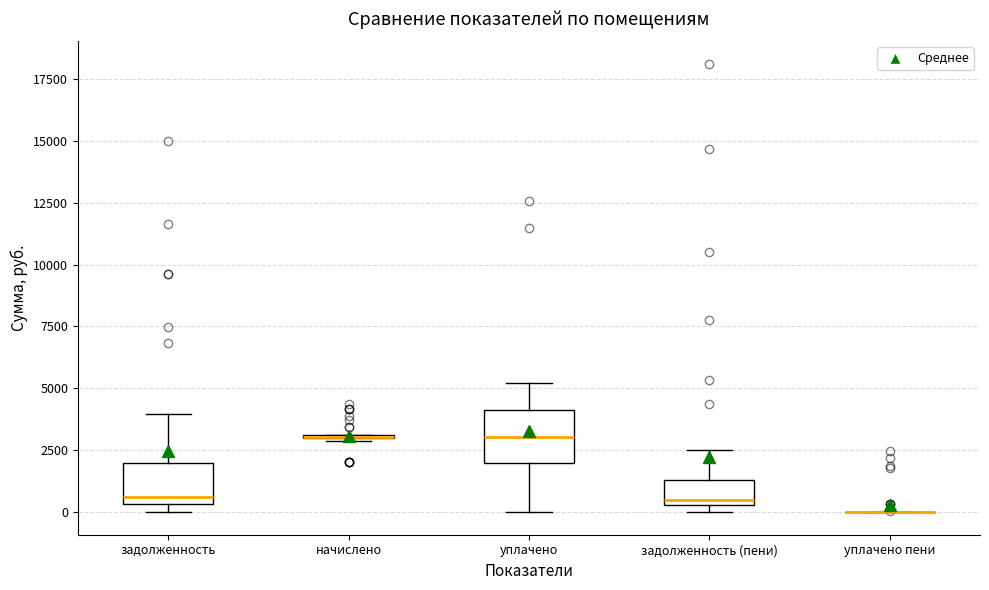

Reading left to right, transcribe this box plot: for each box, give where its median line is, the range the box spans, and where its two whiskers end, as read against the y-axis. The values are not printed on the chart, so give them approximately, as read against the axis.

задолженность: median 500 (just above the box's lower edge), box 500 to 2000, whiskers 0 to 4000
начислено: box collapsed to a line at 3000, whiskers 3000 to 3000
уплачено: median 3000, box 2000 to 4000, whiskers 0 to 5000
задолженность (пени): median 500 (just above the box's lower edge), box 500 to 1500, whiskers 0 to 2500
уплачено пени: box collapsed to a line at 0, whiskers 0 to 0